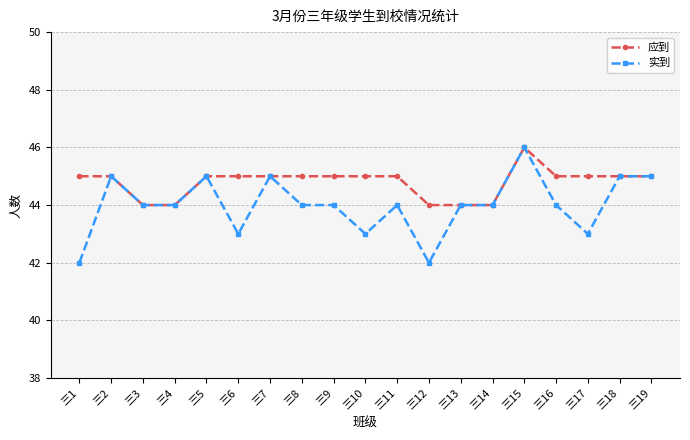

What is the difference between the 实到 values at 三13 and 三18?

1